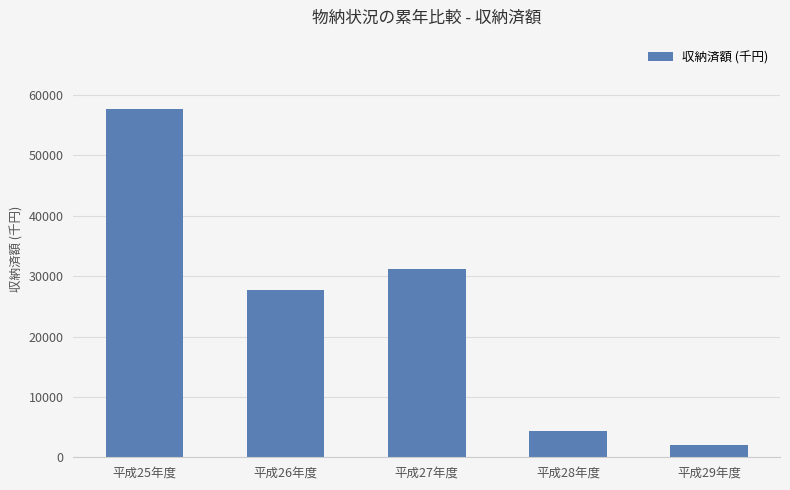

What is the change in value from 平成25年度 to 平成28年度?

-53287